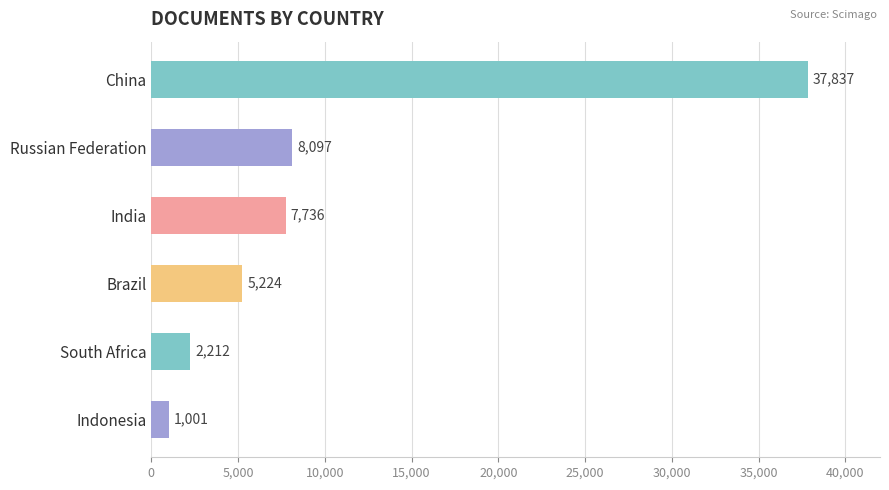

Which has a higher value, Russian Federation or South Africa?

Russian Federation